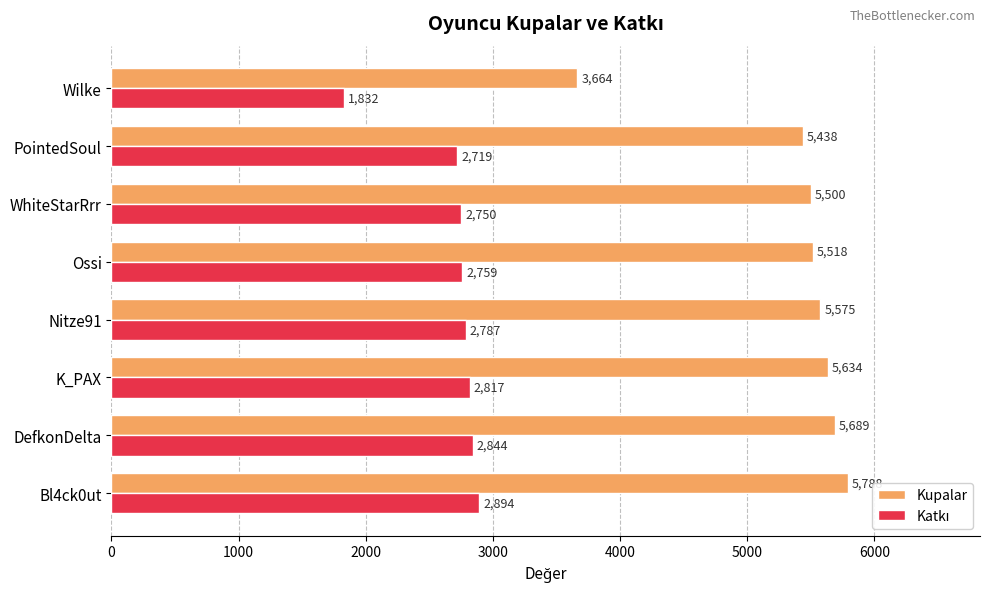

Which category has the lowest value across all series?

Wilke